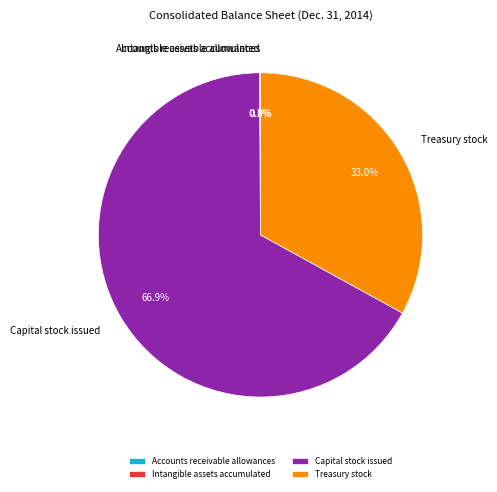

What percentage is the Treasury stock slice, to the nearest percent?

33%